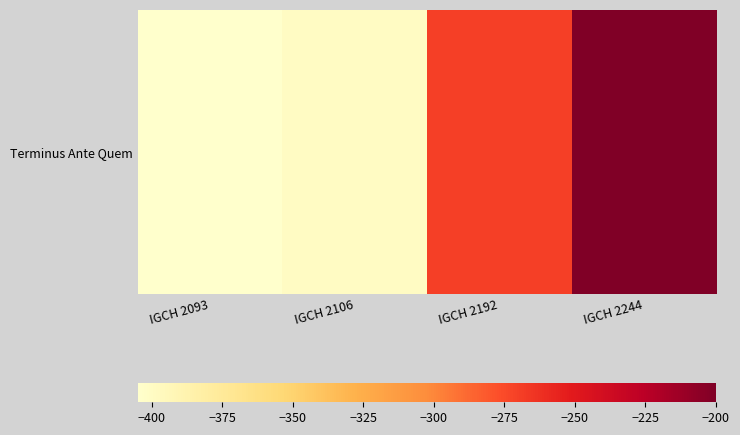

Is it true that the value at IGCH 2244 is -200?

True